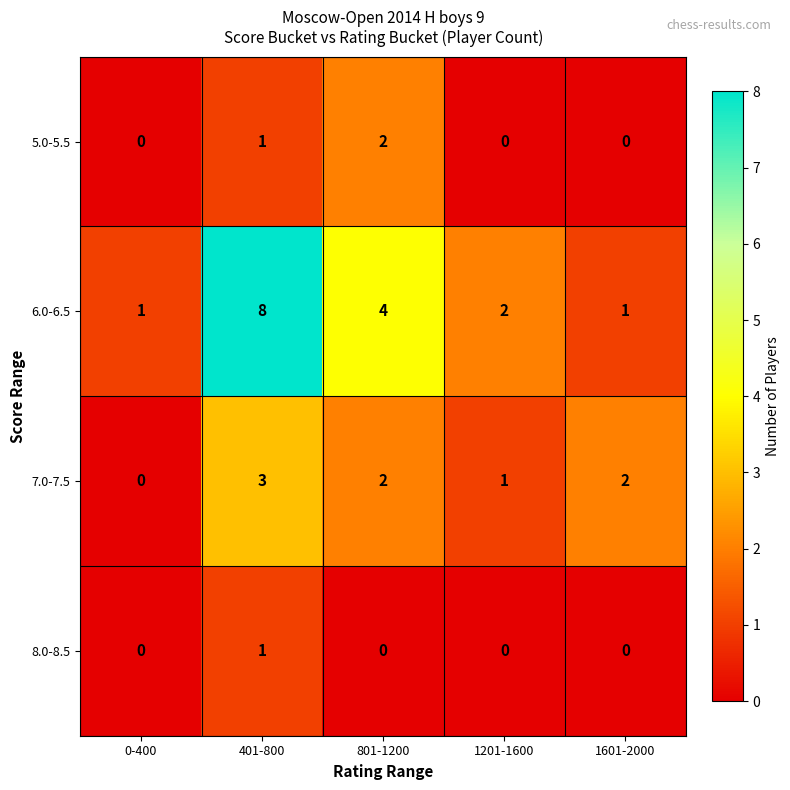

Which series has the largest total across all categories?

6.0-6.5